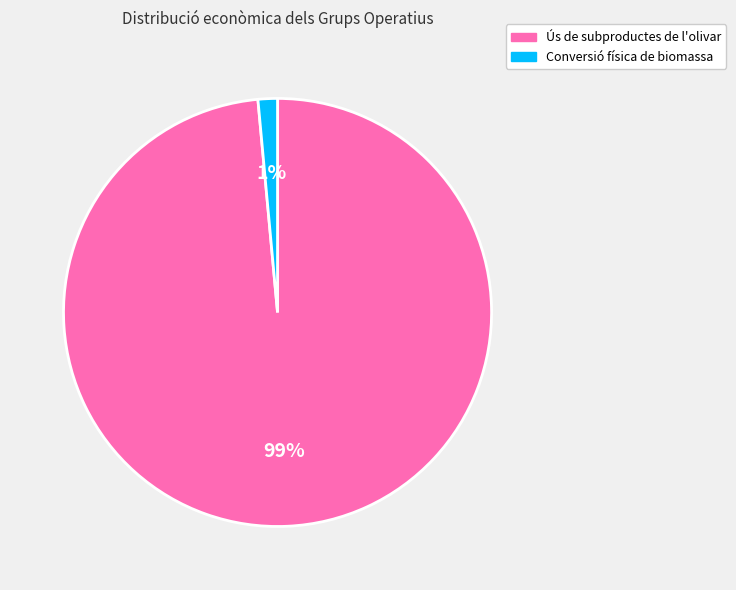

To the nearest percent, what percentage of the pie is Conversió física de biomassa?

1%